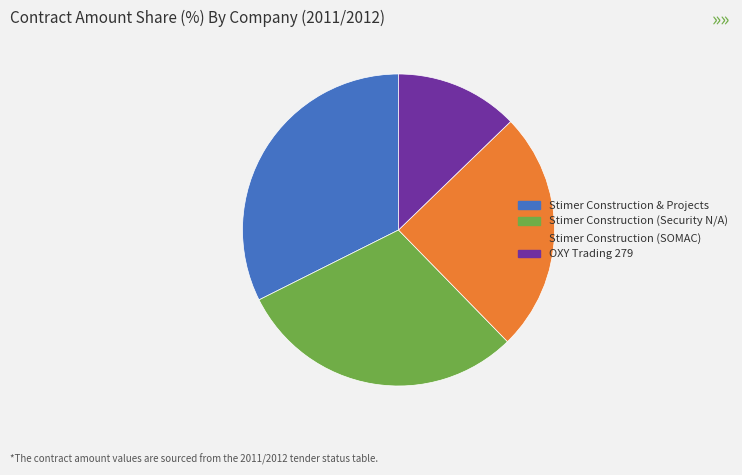

The Stimer Construction (SOMAC) slice represents 17% of the pie. True or false?

False